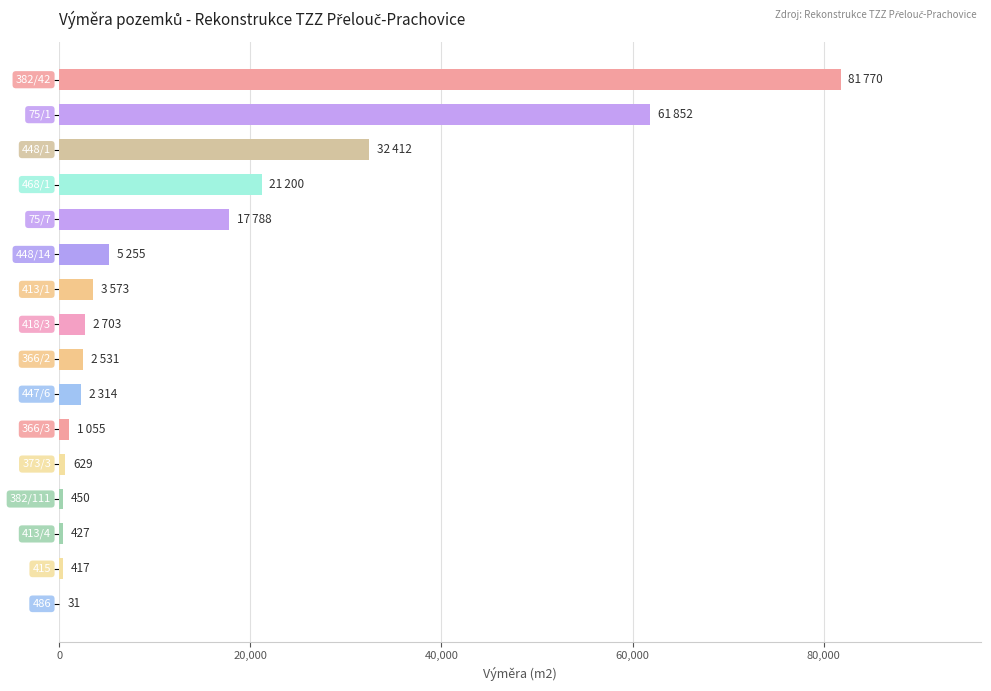

What is the sum of all values?

234407